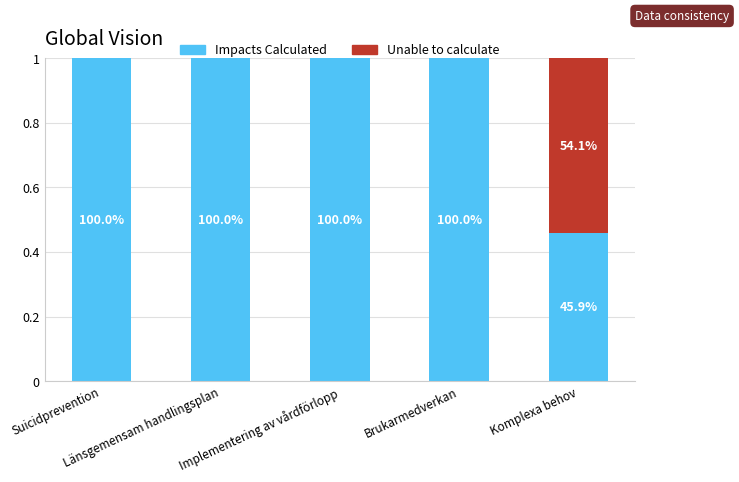

What is the sum of the Impacts Calculated values at Länsgemensam handlingsplan and Brukarmedverkan?

2.0